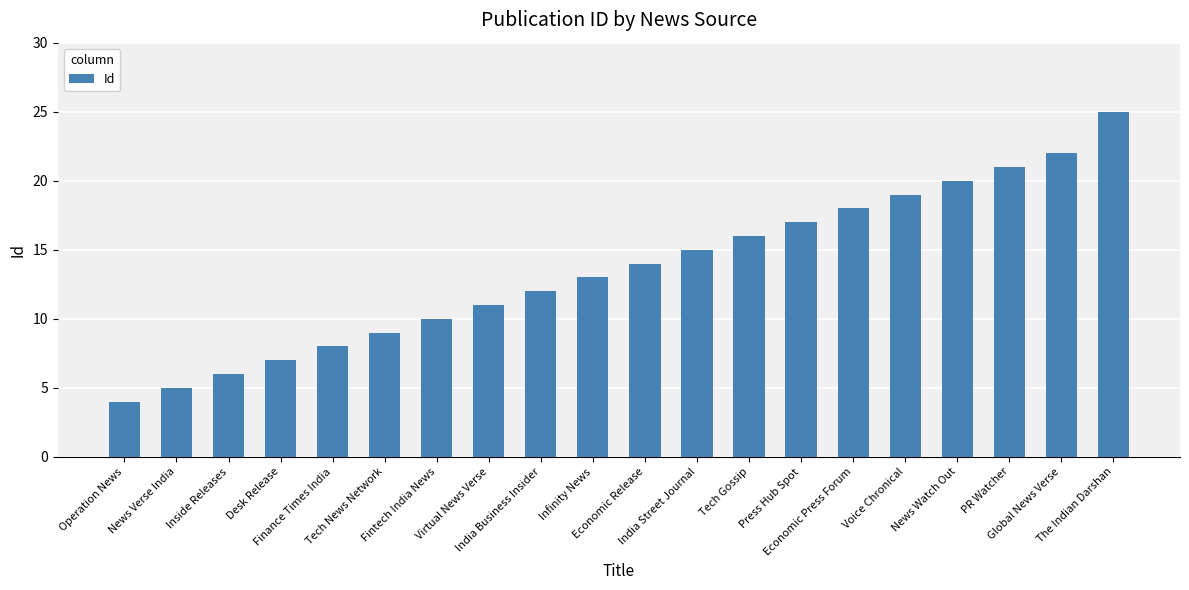

What is the change in value from News Verse India to Press Hub Spot?

+12